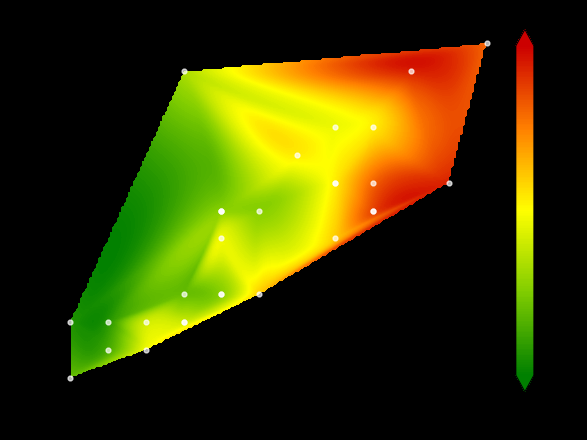

True or false: the data shows 9 at 10.

True